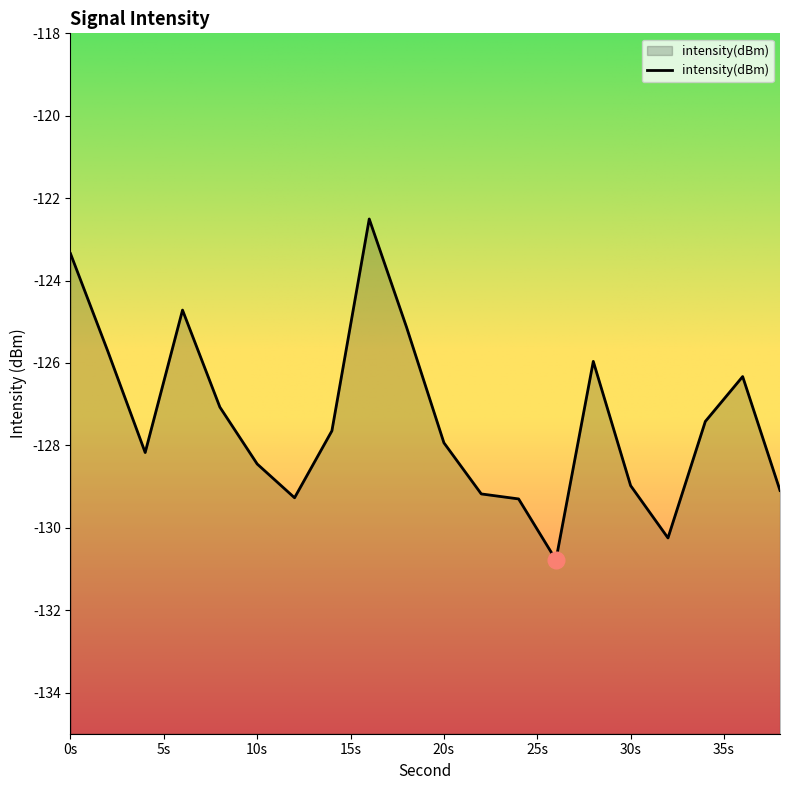

What is the difference between the maximum and minimum values?

8.3